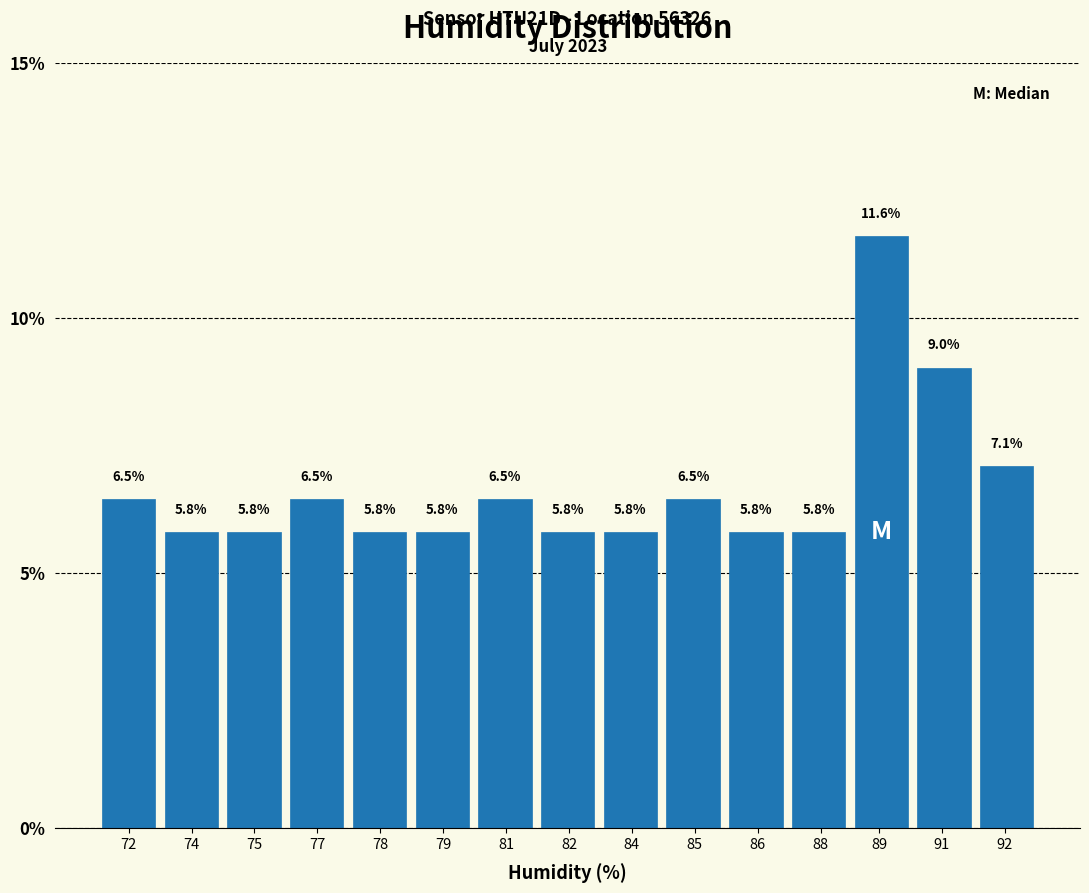

Reading right to left, list all the values displayed in this chart.

92=7.1	91=9.0	89=11.6	88=5.8	86=5.8	85=6.5	84=5.8	82=5.8	81=6.5	79=5.8	78=5.8	77=6.5	75=5.8	74=5.8	72=6.5